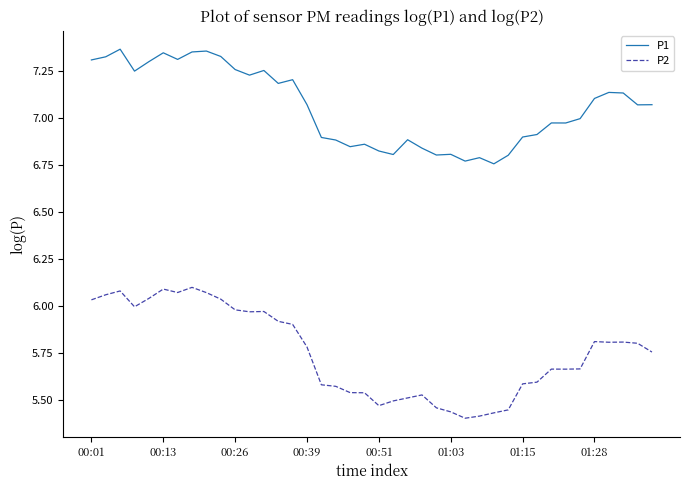

What is the difference between the second highest and second lowest values in the P2 series?

0.7